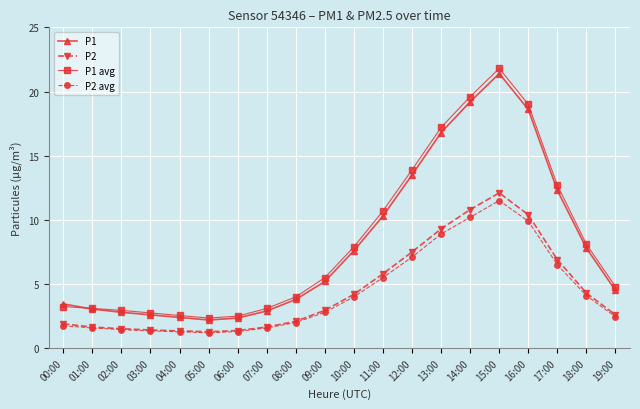

What is the spread (max minus min) of values at 16:00?

9.1